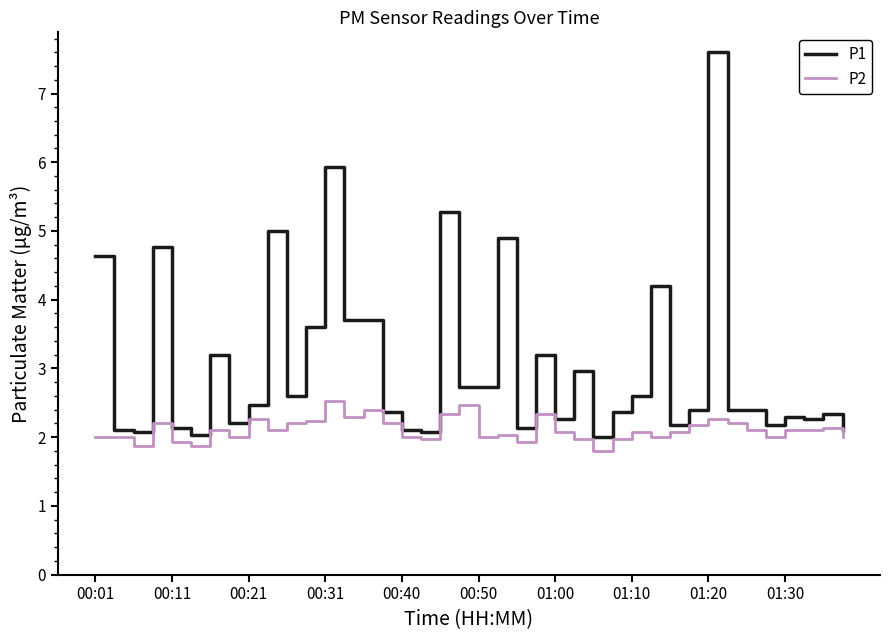

What is the difference between the maximum and minimum values in the P2 series?

0.7